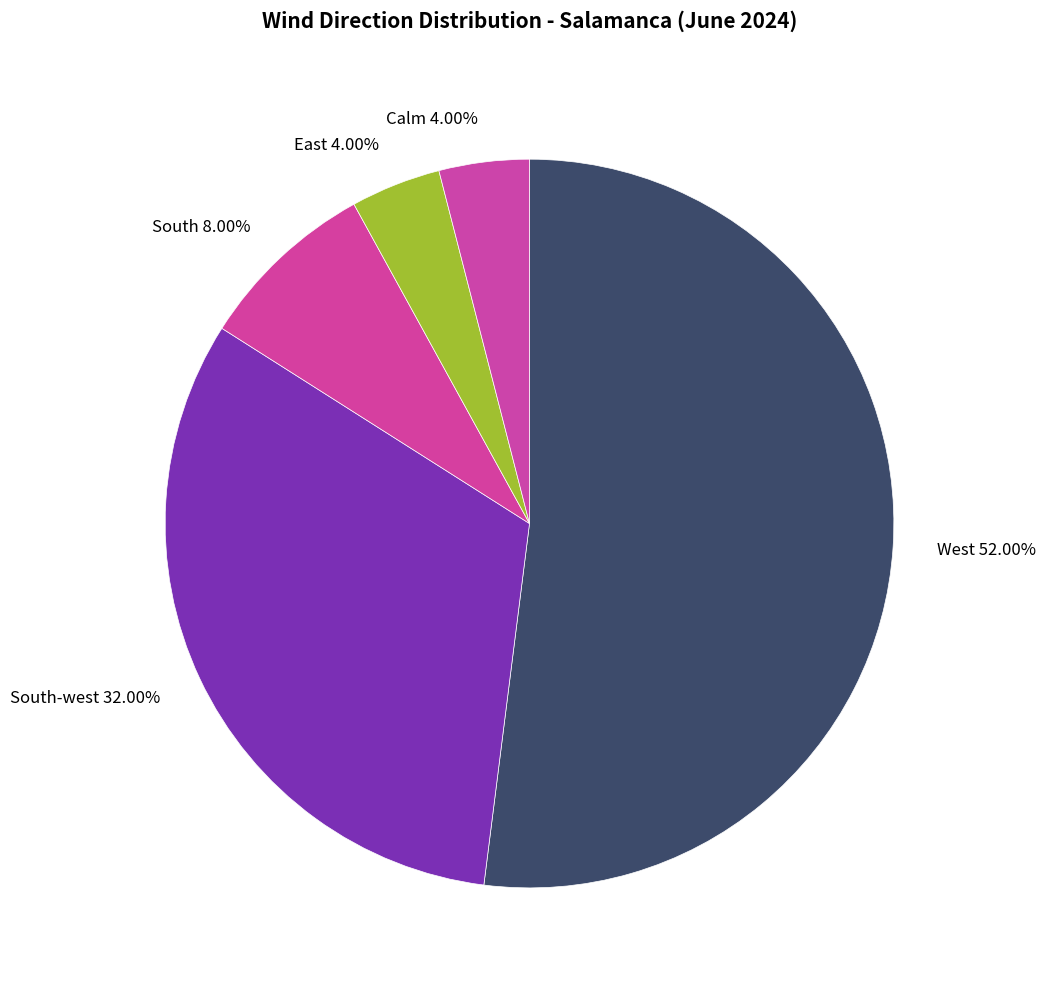

To the nearest percent, what is the difference between the largest and smallest slice percentages?

48%